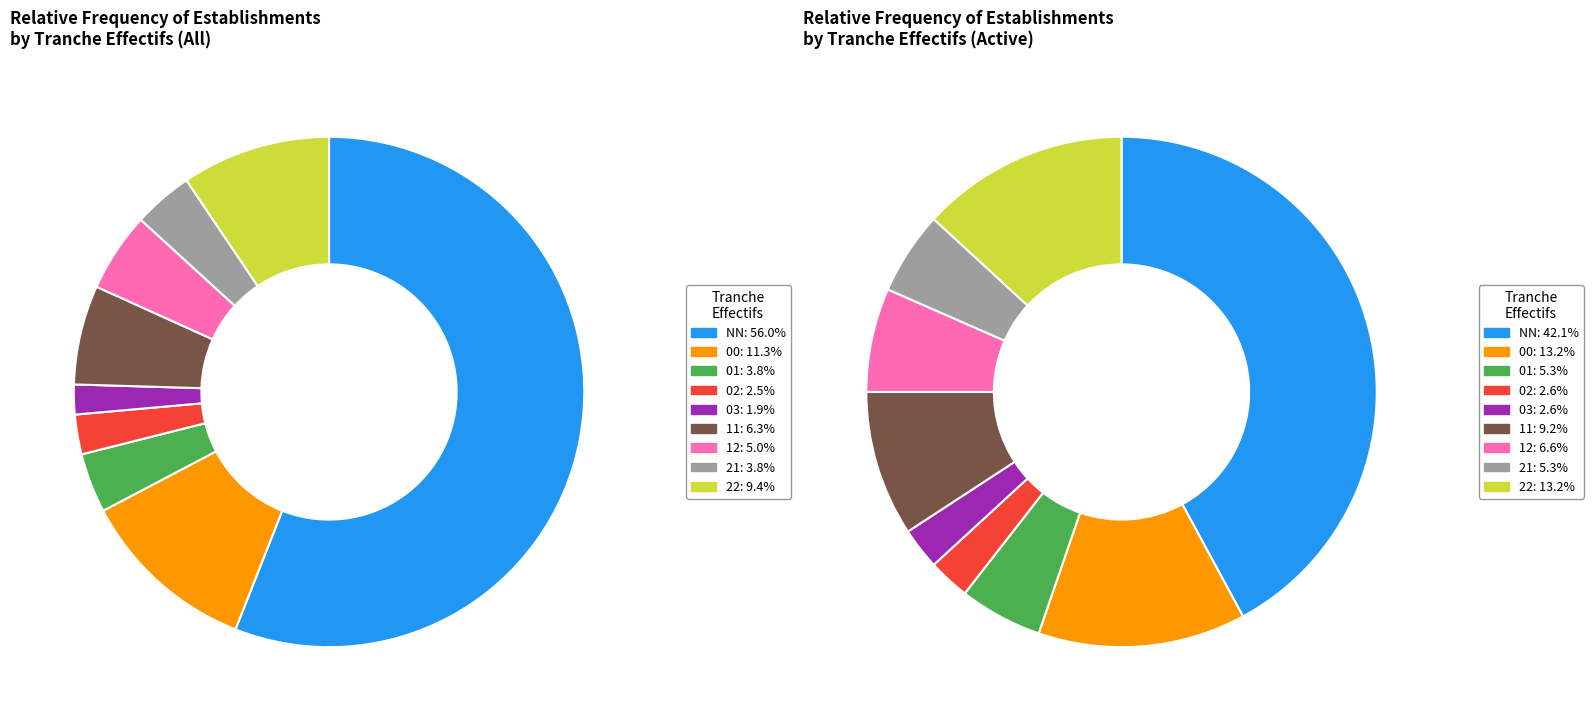

What percentage is the 22 slice, to the nearest percent?

9%